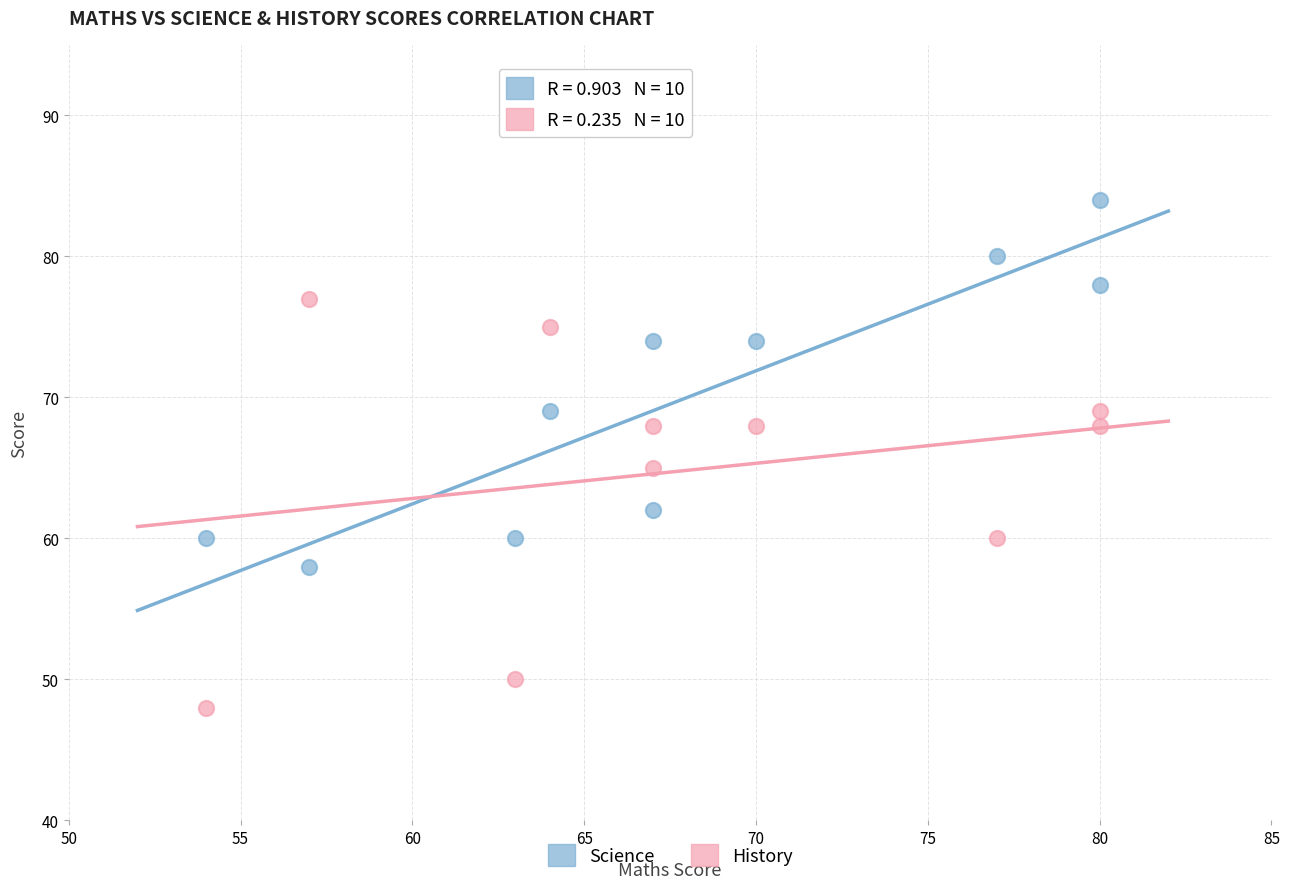

Across all data points, what is the range of X values (max minus min)?

26